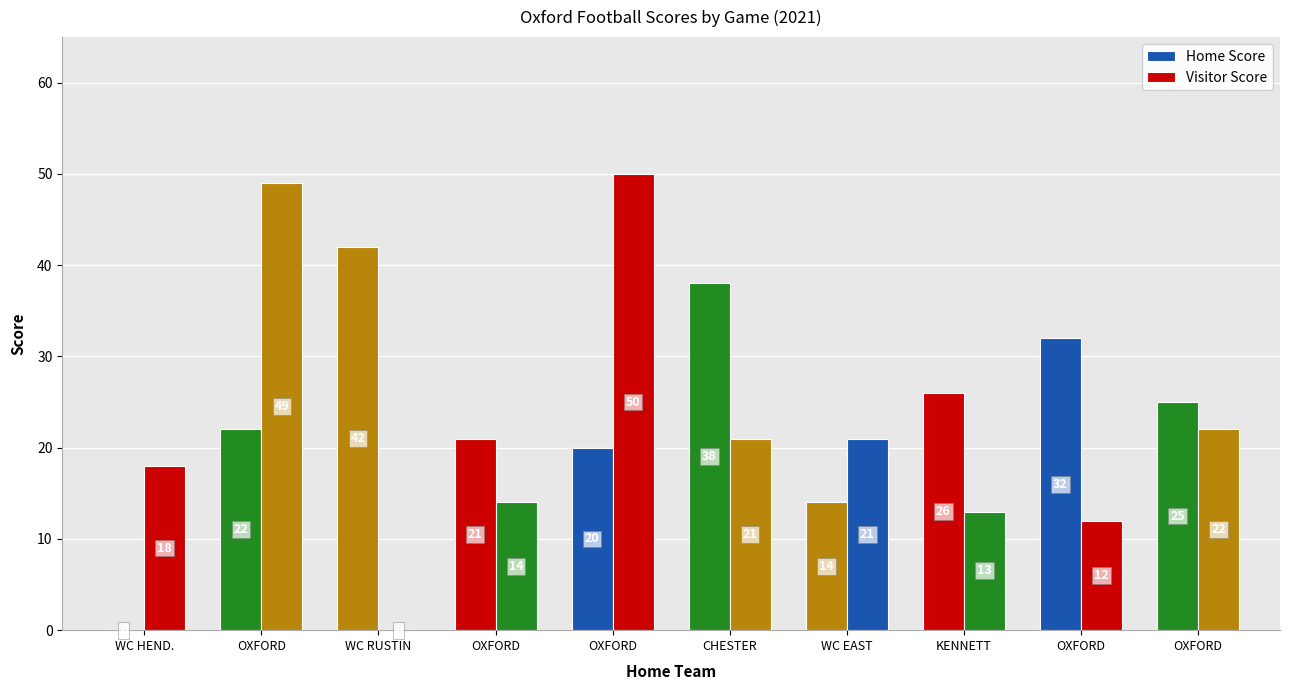

Which category has the highest value across all series?

OXFORD